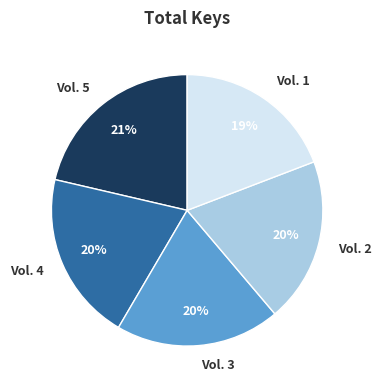

To the nearest percent, what portion does Vol. 5 represent?

21%